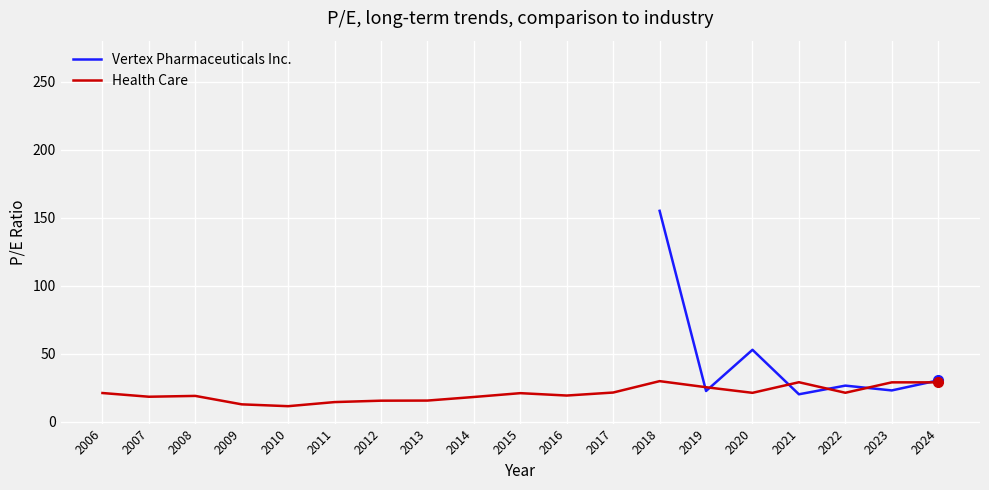

True or false: Vertex Pharmaceuticals Inc. and Health Care intersect in this chart.

True